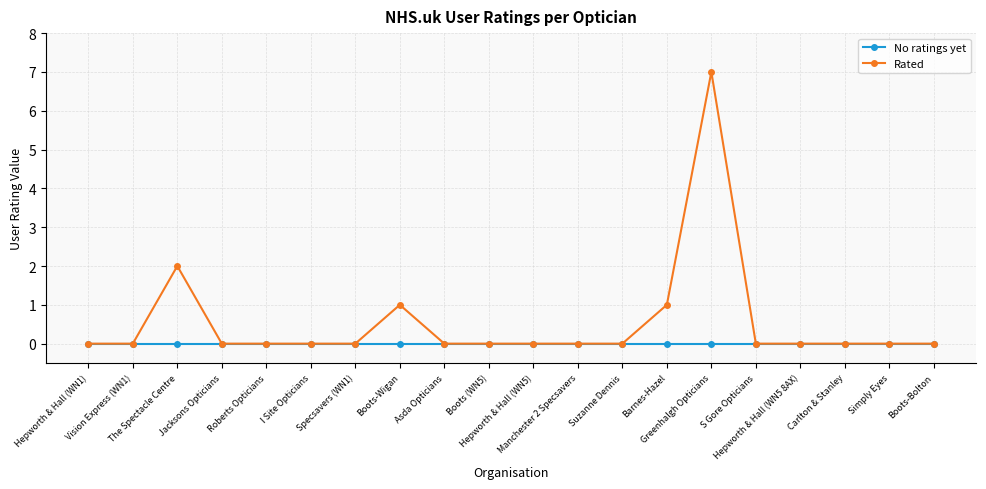

Which series has the largest range (max minus min)?

Rated